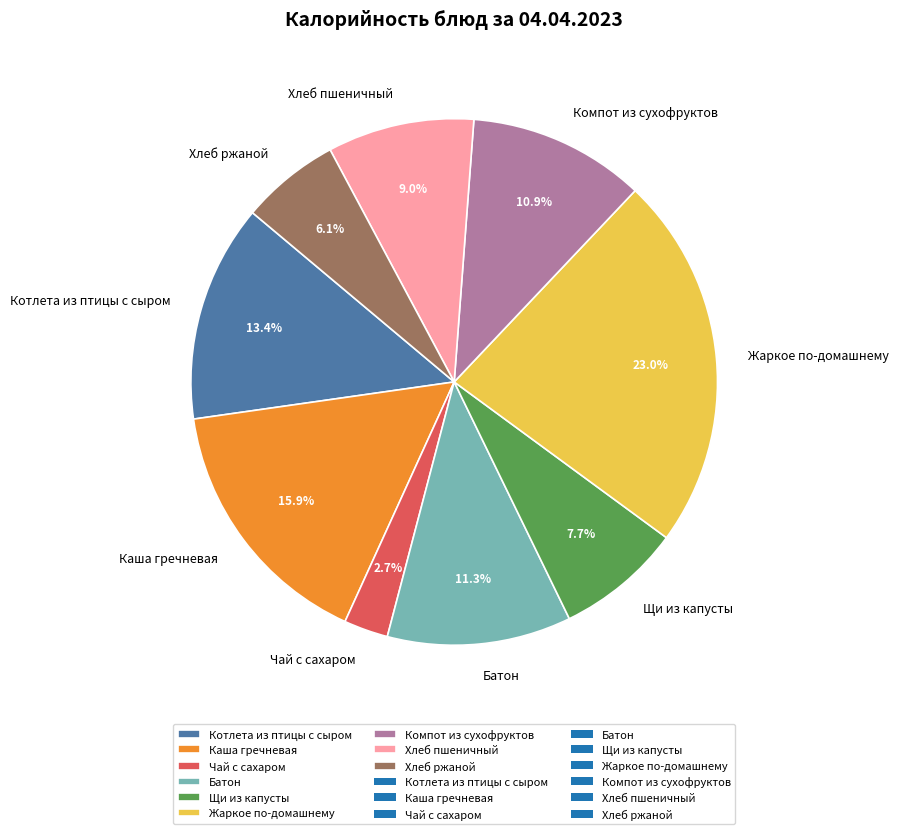

To the nearest percent, what is the combined percentage of Чай с сахаром and Хлеб ржаной?

9%